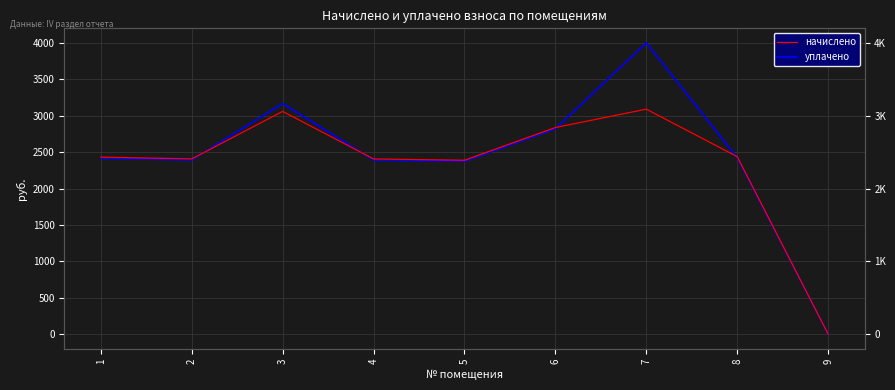

Rank the series at 2 from lowest to highest value.

уплачено, начислено